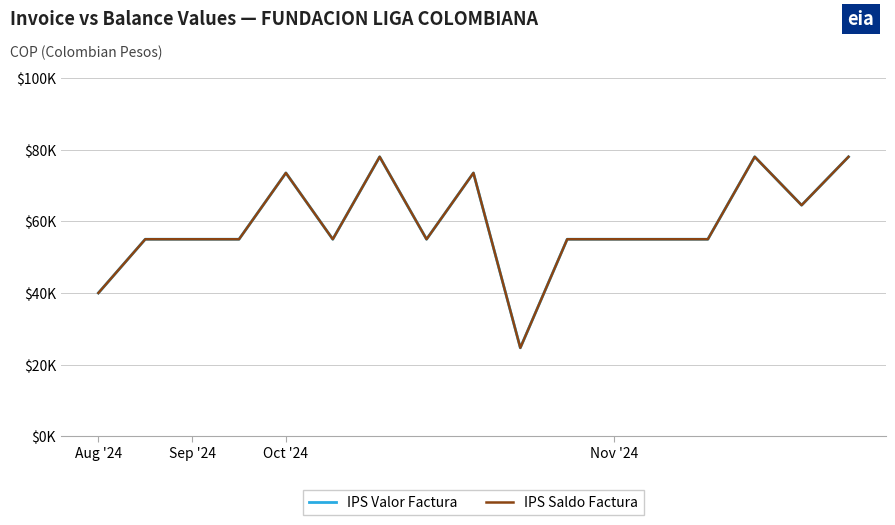

At which category does IPS Valor Factura reach its first local peak?

4